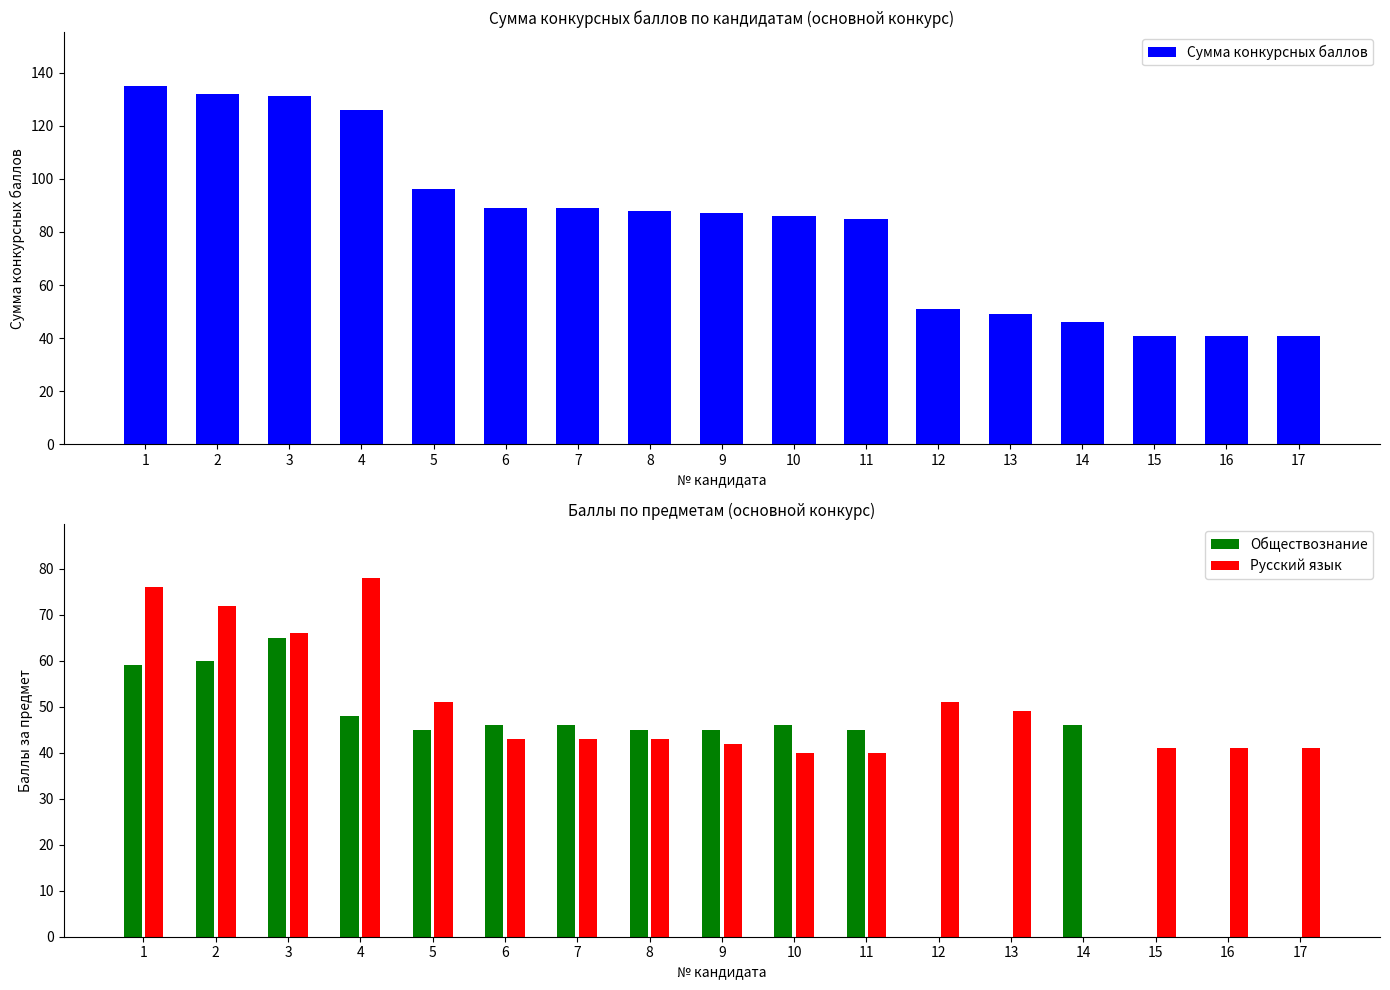

Rank the series by their average value, from highest to lowest.

Сумма конкурсных баллов, Русский язык, Обществознание